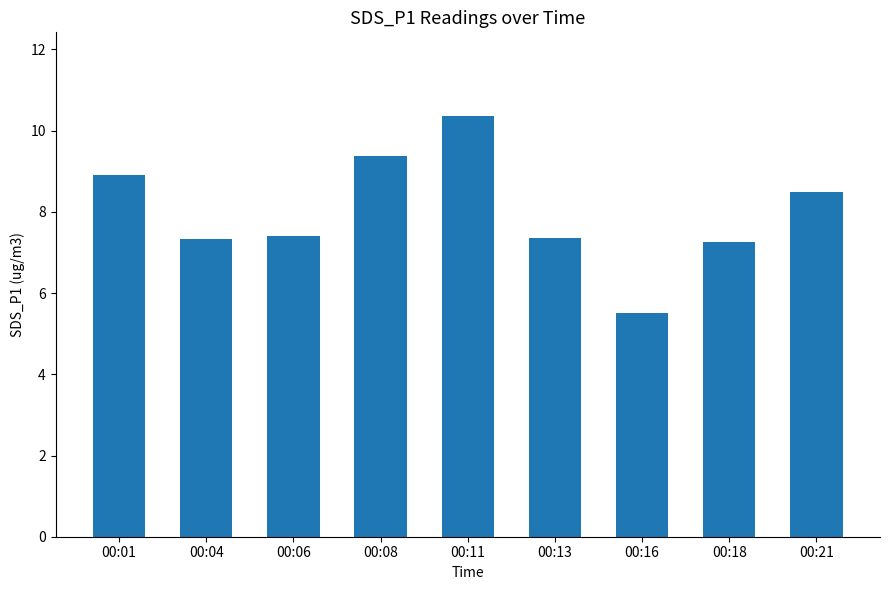

What is the sum of all values?

71.9